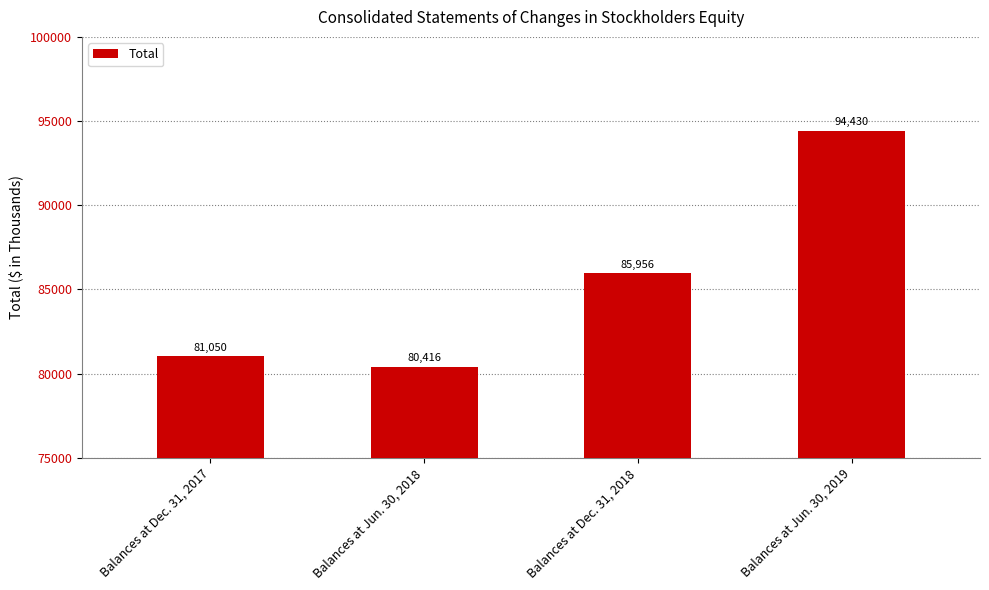

How many bars are there in total?

4